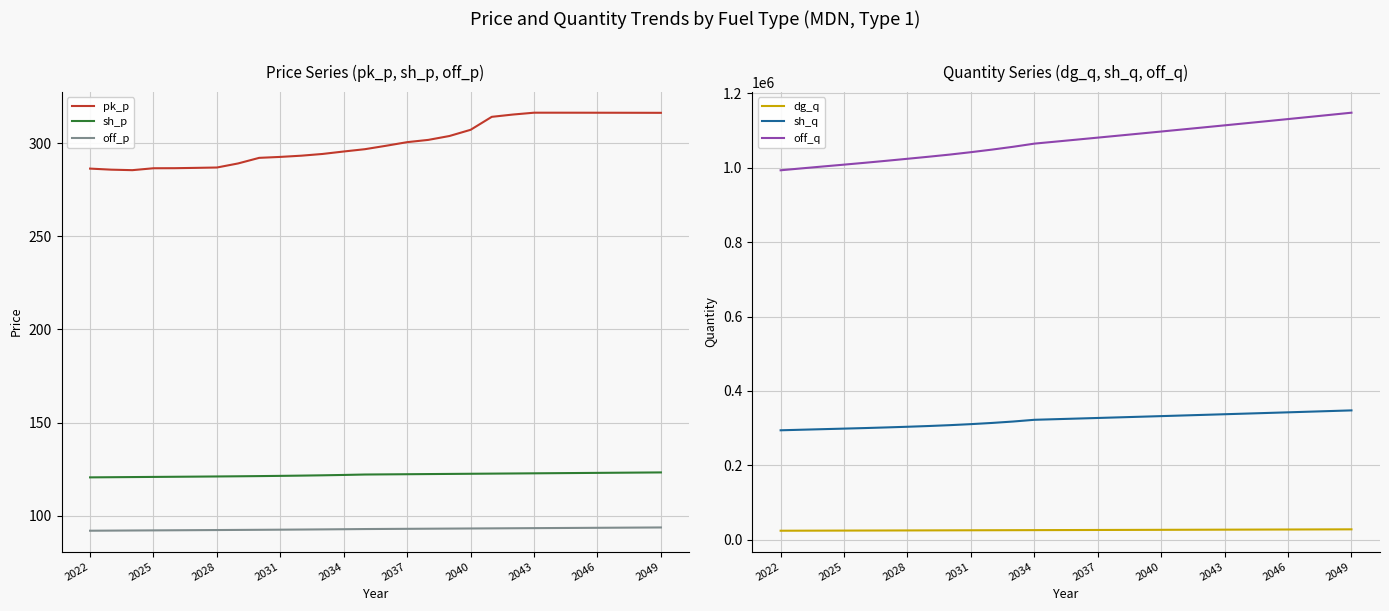

How many series are shown in this chart?

6